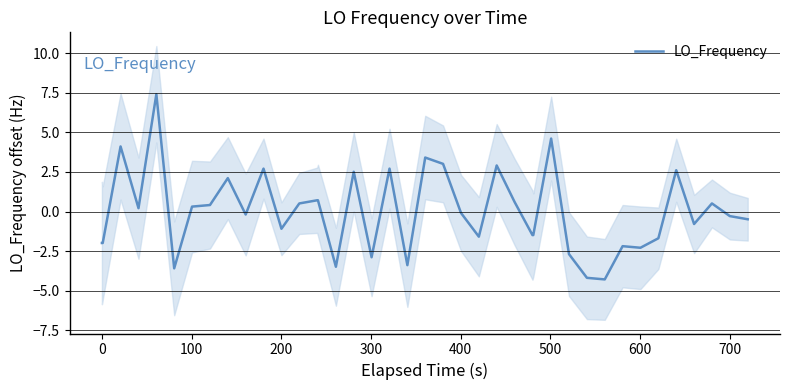

What is the highest value of the LO_Frequency series?

7.4